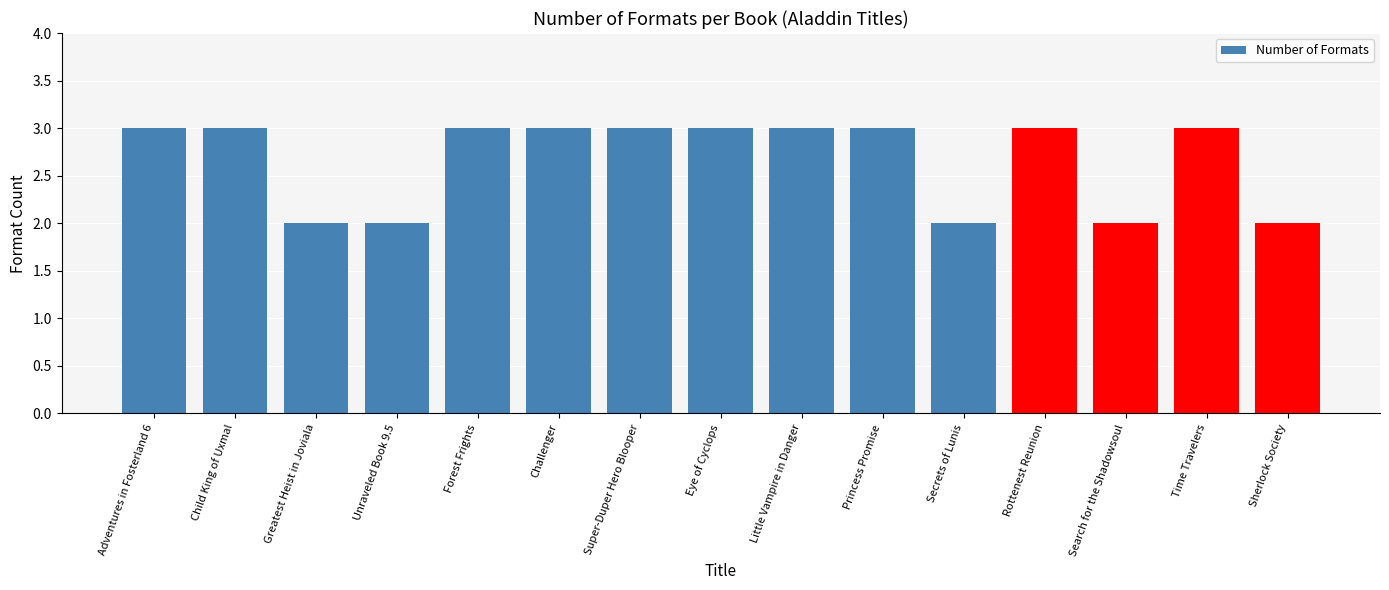

What is the label of the 11th bar from the right?

Forest Frights